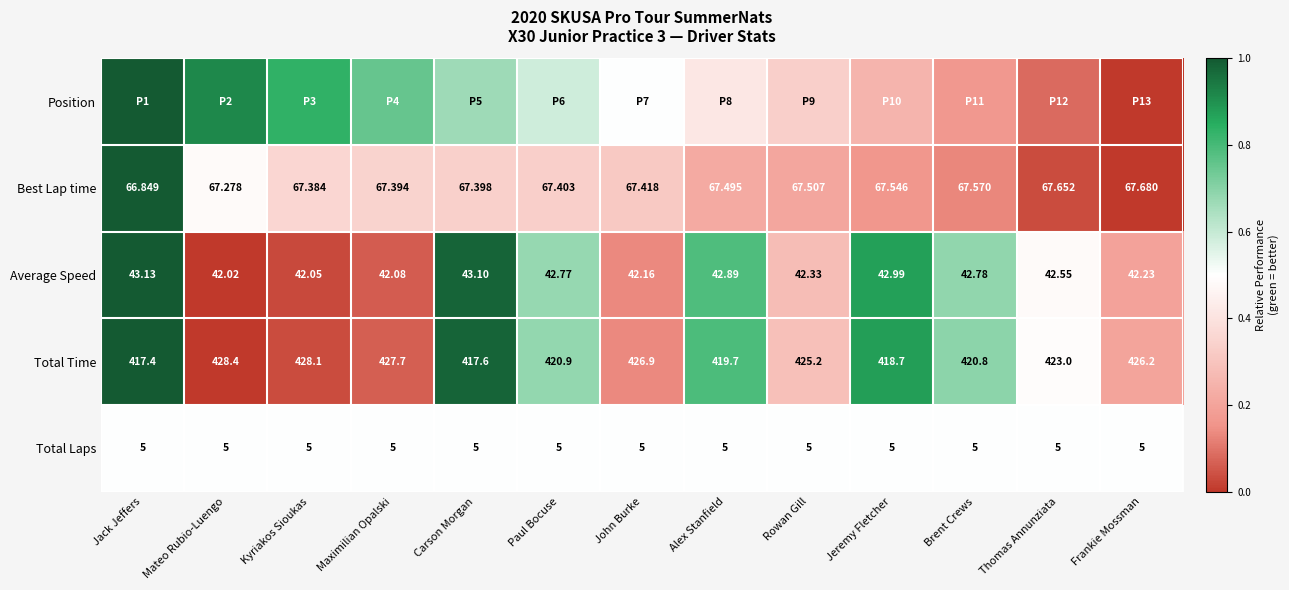

At which label does Total Time first exceed 423?

Mateo Rubio-Luengo